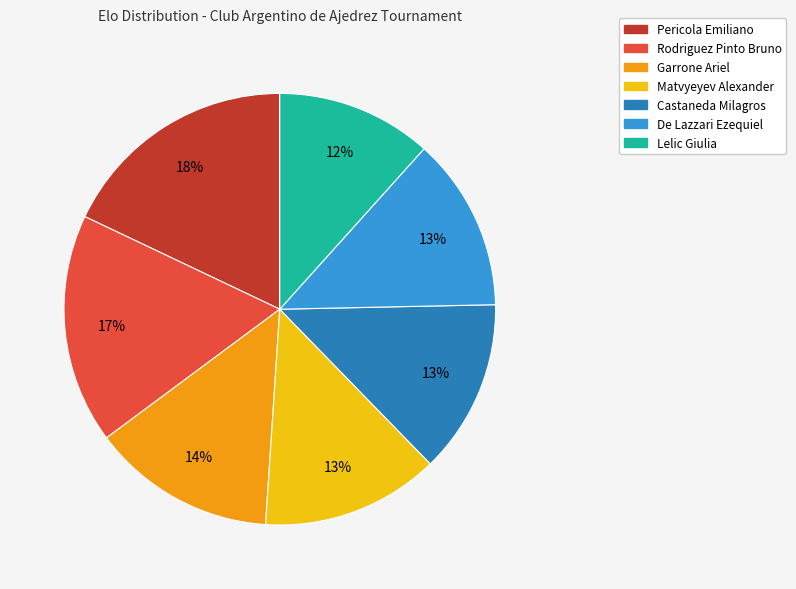

To the nearest percent, what is the difference between the largest and smallest slice percentages?

6%